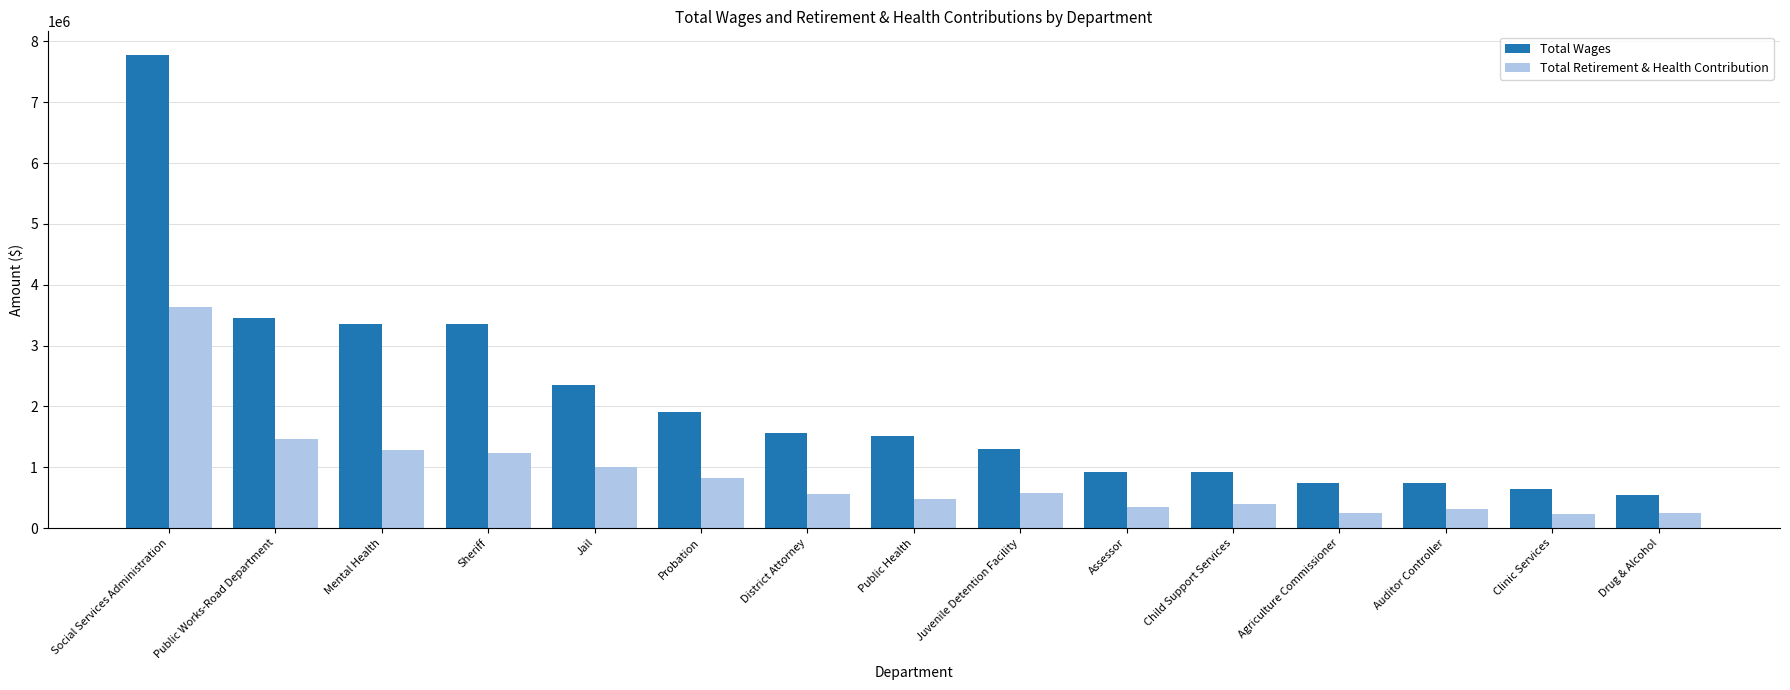

What is the label of the 10th bar from the left?

Assessor